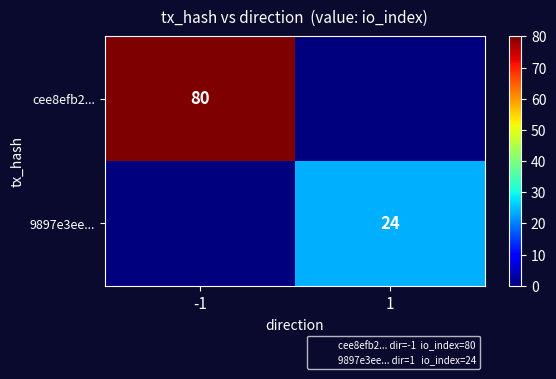

Between -1 and 1, which is larger?

-1